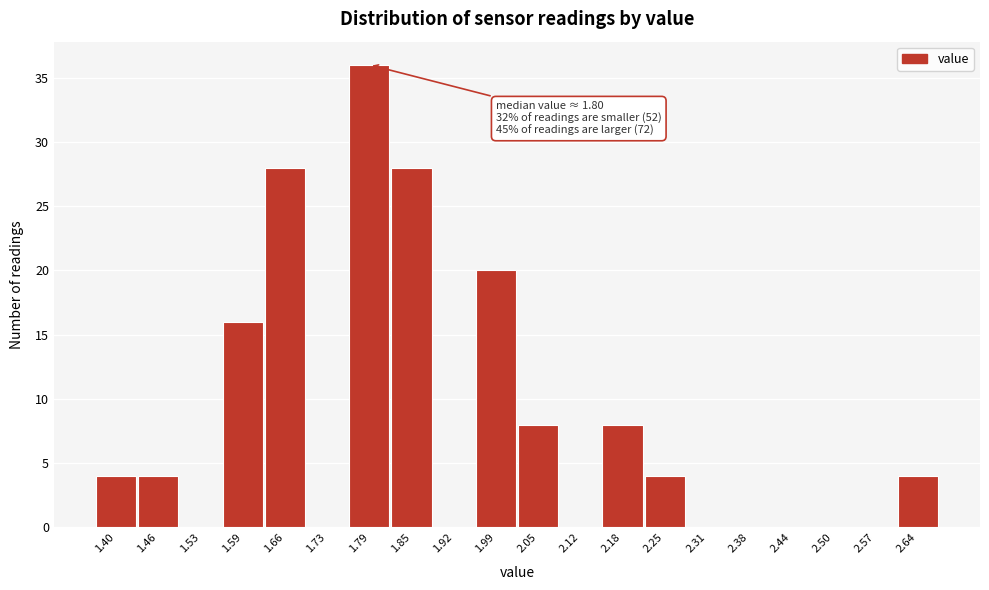

Reading left to right, transcribe all the data shown in this chart.

1.40=4	1.46=4	1.53=0	1.59=16	1.66=28	1.73=0	1.79=36	1.85=28	1.92=0	1.99=20	2.05=8	2.12=0	2.18=8	2.25=4	2.31=0	2.38=0	2.44=0	2.50=0	2.57=0	2.64=4